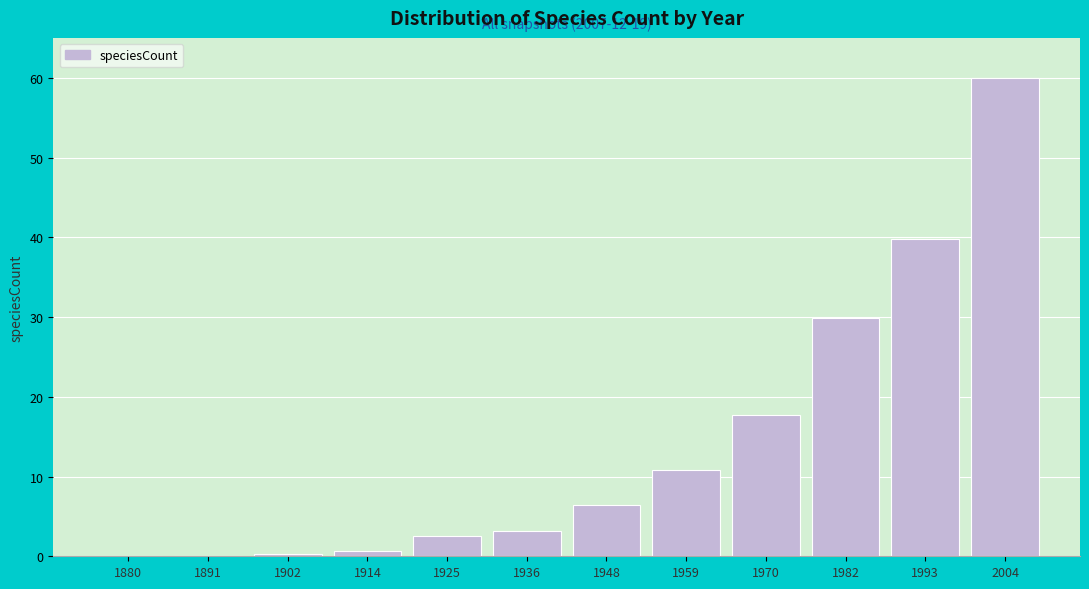

What is the sum of the values at 1982 and 1948?

36.4